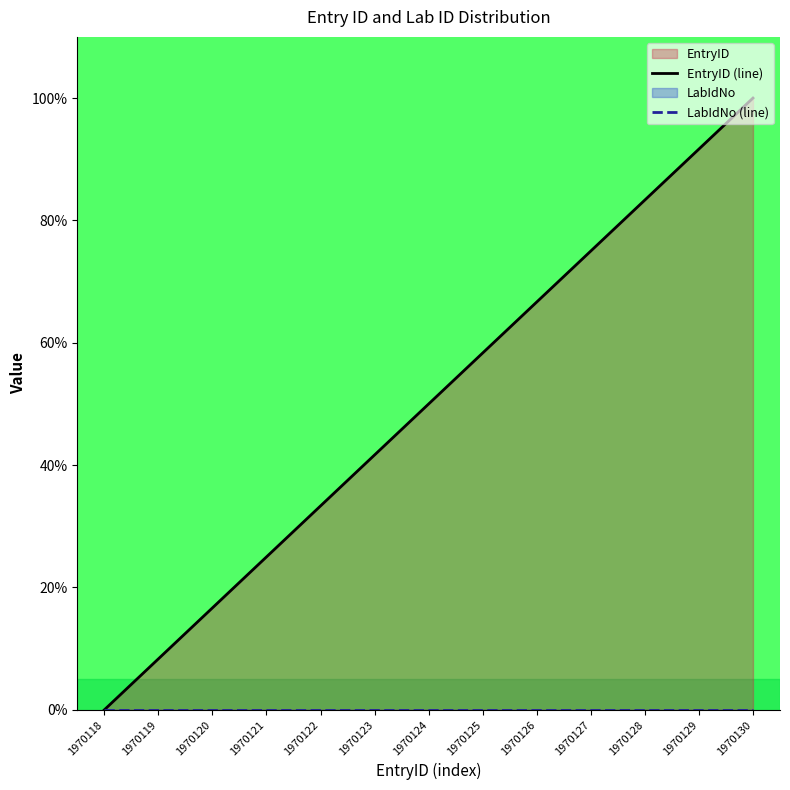

Count the number of categories in the chart.

13